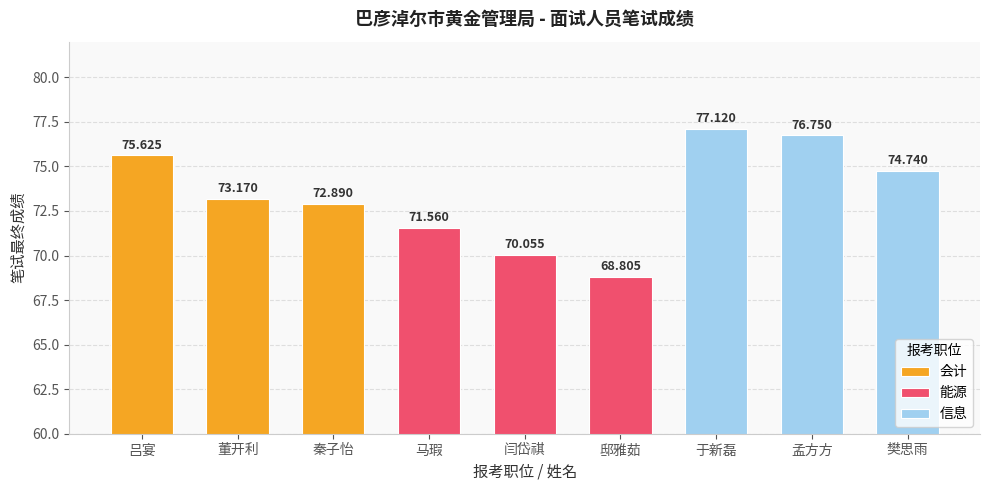

Which series has the largest total across all categories?

信息